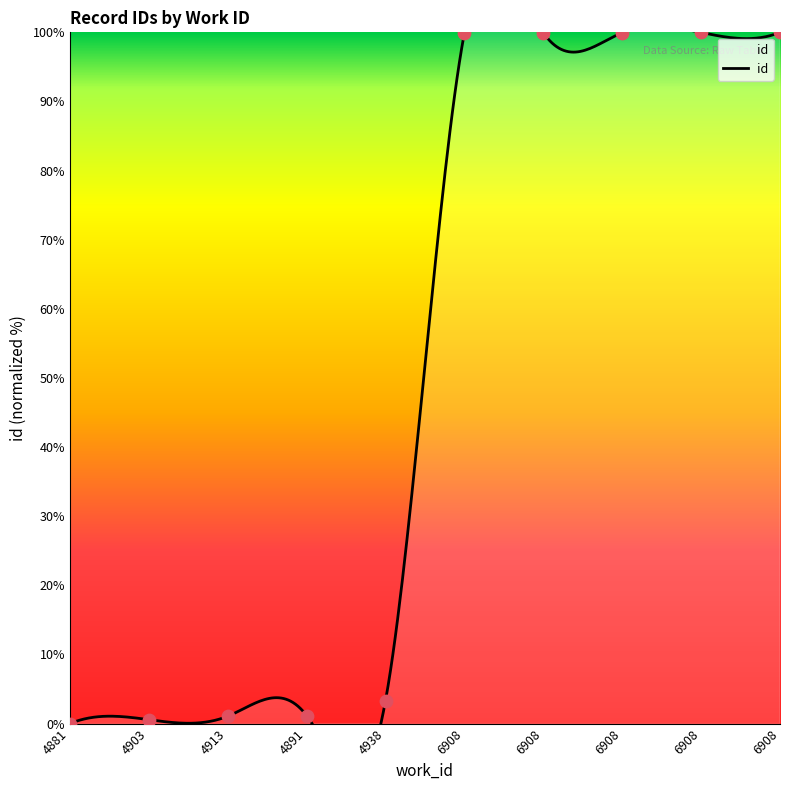

What is the ratio of the value at 6908 to the value at 6908?

1.0